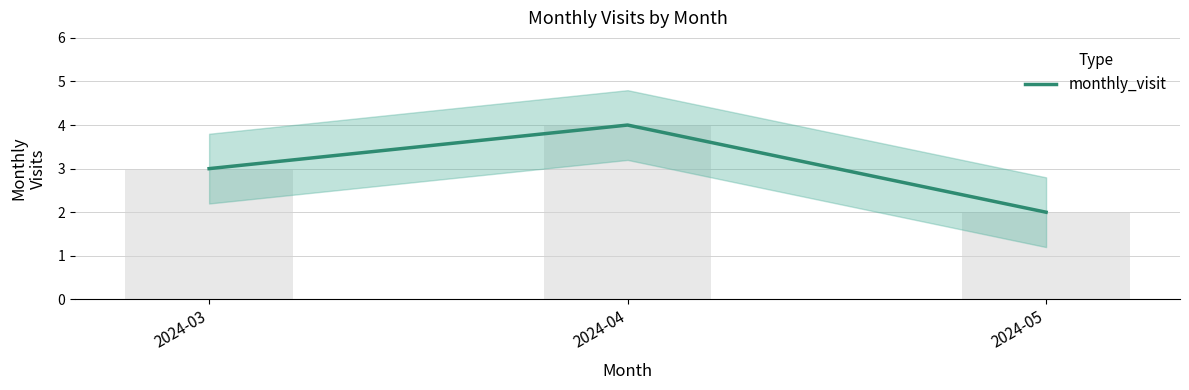

Approximately how many times larger is the value at 2024-05 compared to 2024-03?

0.7